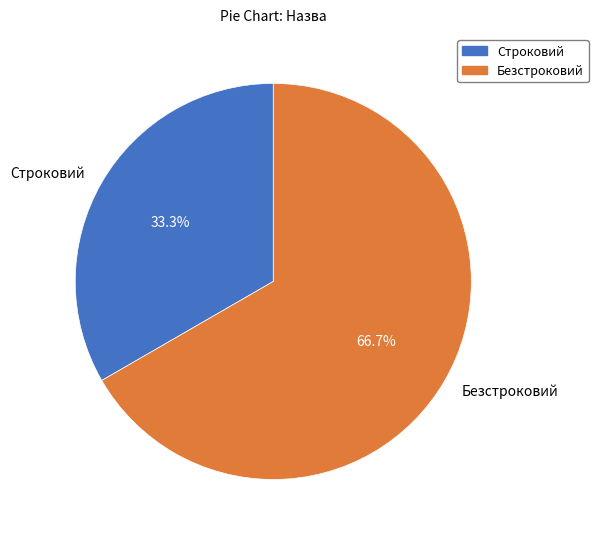

Combined, do Безстроковий and Строковий account for over 50%?

Yes